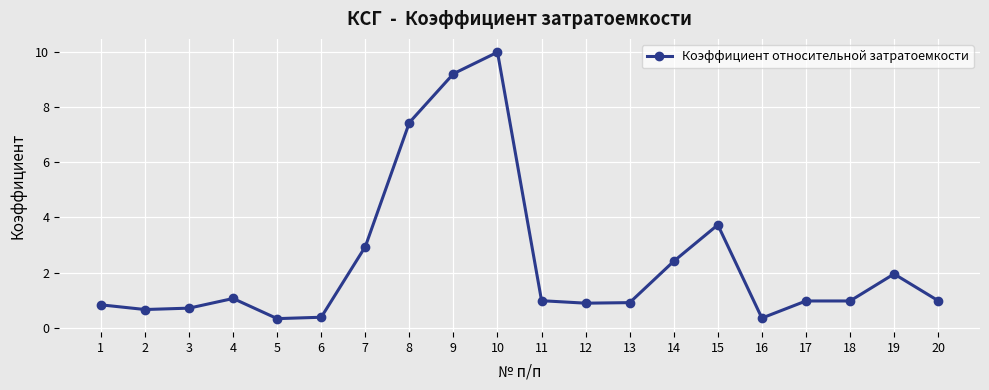

What is the difference between the maximum and minimum values?

9.7